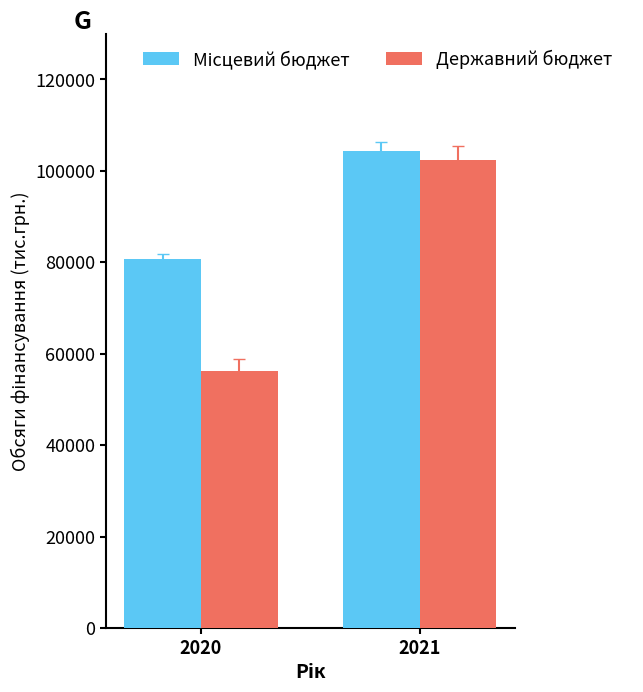

How many groups of bars are there?

2